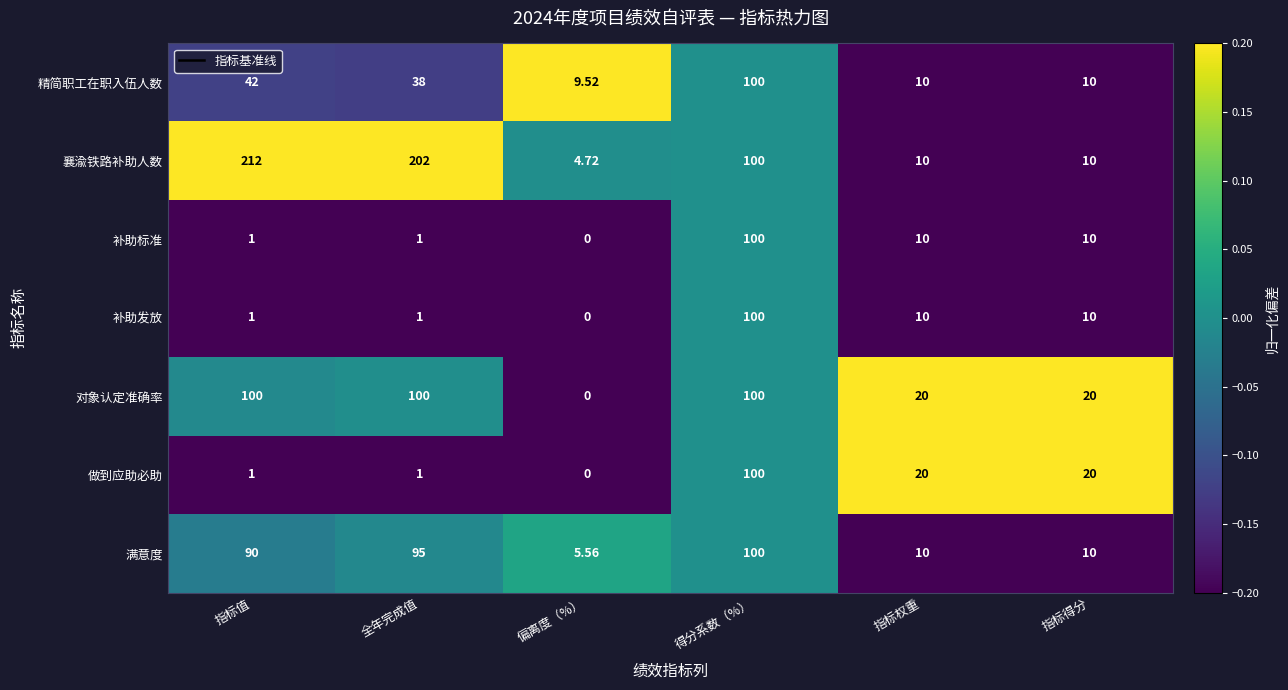

Which series has the largest total across all categories?

襄渝铁路补助人数